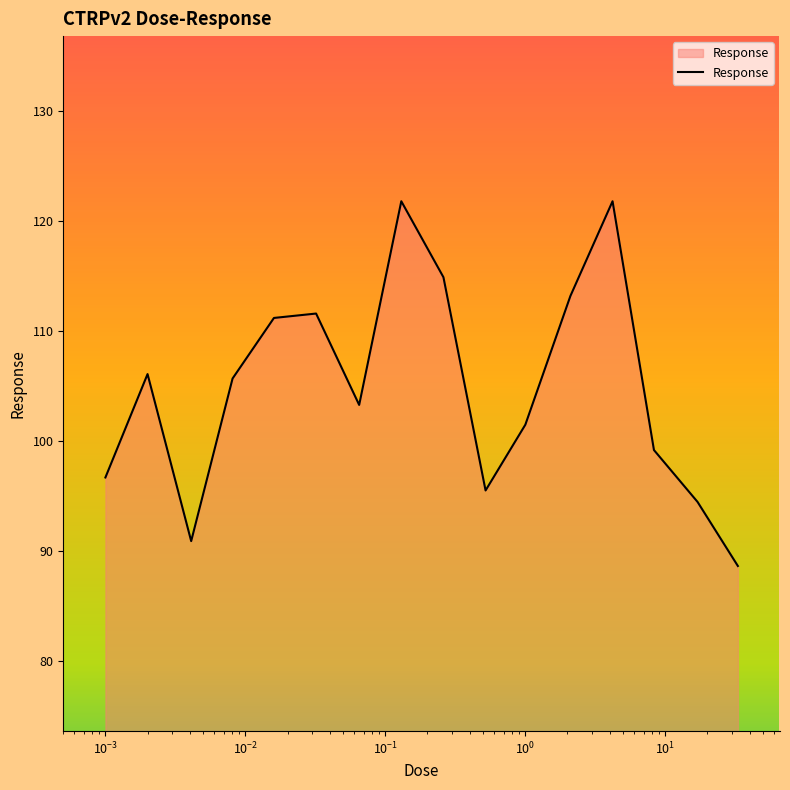

What is the maximum value shown in the chart?

121.8